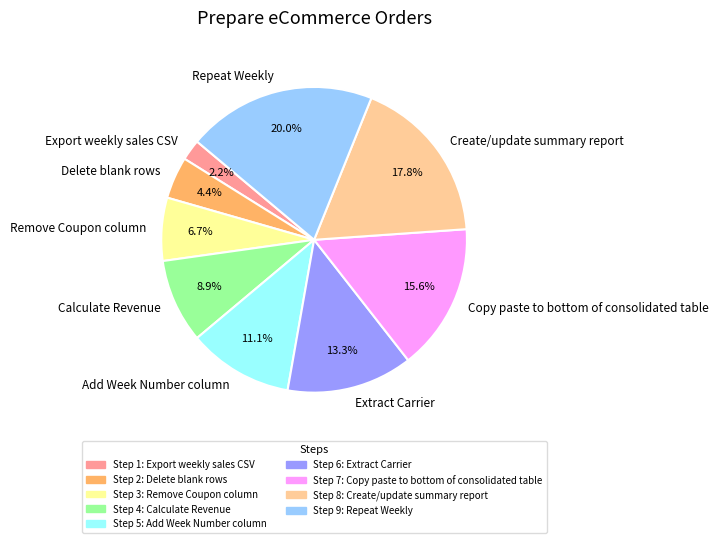

How much of the chart is everything except Delete blank rows?

95.6%